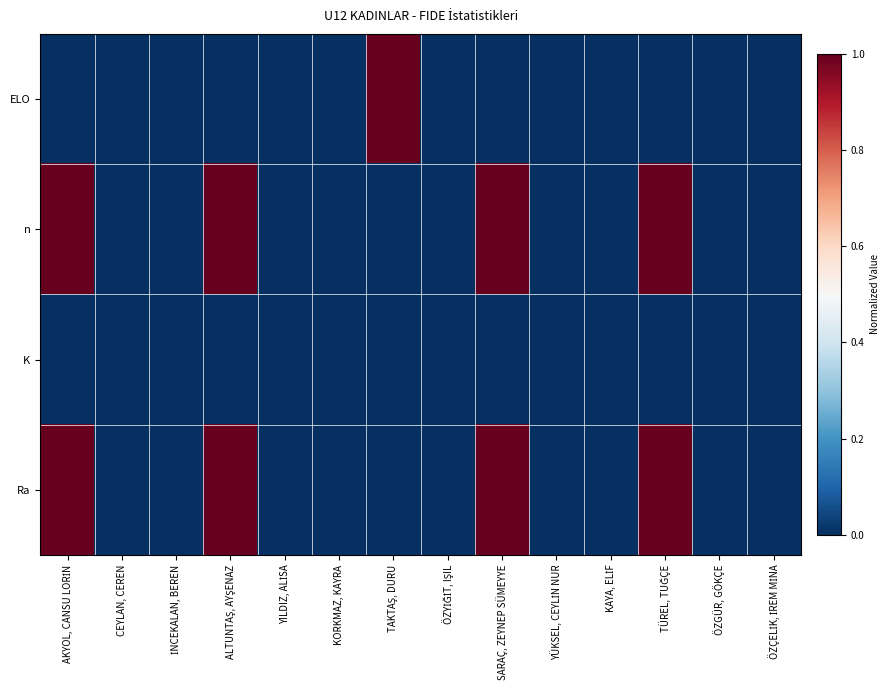

Reading right to left, extract all data points from this chart.

ELO: ÖZÇELİK, İREM MİNA=0	ÖZGÜR, GÖKÇE=0	TÜREL, TUĞÇE=0	KAYA, ELİF=0	YÜKSEL, CEYLİN NUR=0	SARAÇ, ZEYNEP SÜMEYYE=0	ÖZYİĞİT, IŞIL=0	TAKTAŞ, DURU=1	KORKMAZ, KAYRA=0	YILDIZ, ALİSA=0	ALTUNTAŞ, AYŞENAZ=0	İNCEKALAN, BEREN=0	CEYLAN, CEREN=0	AKYOL, CANSU LORİN=0
n: ÖZÇELİK, İREM MİNA=0	ÖZGÜR, GÖKÇE=0	TÜREL, TUĞÇE=1	KAYA, ELİF=0	YÜKSEL, CEYLİN NUR=0	SARAÇ, ZEYNEP SÜMEYYE=1	ÖZYİĞİT, IŞIL=0	TAKTAŞ, DURU=0	KORKMAZ, KAYRA=0	YILDIZ, ALİSA=0	ALTUNTAŞ, AYŞENAZ=1	İNCEKALAN, BEREN=0	CEYLAN, CEREN=0	AKYOL, CANSU LORİN=1
K: ÖZÇELİK, İREM MİNA=0	ÖZGÜR, GÖKÇE=0	TÜREL, TUĞÇE=0	KAYA, ELİF=0	YÜKSEL, CEYLİN NUR=0	SARAÇ, ZEYNEP SÜMEYYE=0	ÖZYİĞİT, IŞIL=0	TAKTAŞ, DURU=0	KORKMAZ, KAYRA=0	YILDIZ, ALİSA=0	ALTUNTAŞ, AYŞENAZ=0	İNCEKALAN, BEREN=0	CEYLAN, CEREN=0	AKYOL, CANSU LORİN=0
Ra: ÖZÇELİK, İREM MİNA=0	ÖZGÜR, GÖKÇE=0	TÜREL, TUĞÇE=1	KAYA, ELİF=0	YÜKSEL, CEYLİN NUR=0	SARAÇ, ZEYNEP SÜMEYYE=1	ÖZYİĞİT, IŞIL=0	TAKTAŞ, DURU=0	KORKMAZ, KAYRA=0	YILDIZ, ALİSA=0	ALTUNTAŞ, AYŞENAZ=1	İNCEKALAN, BEREN=0	CEYLAN, CEREN=0	AKYOL, CANSU LORİN=1